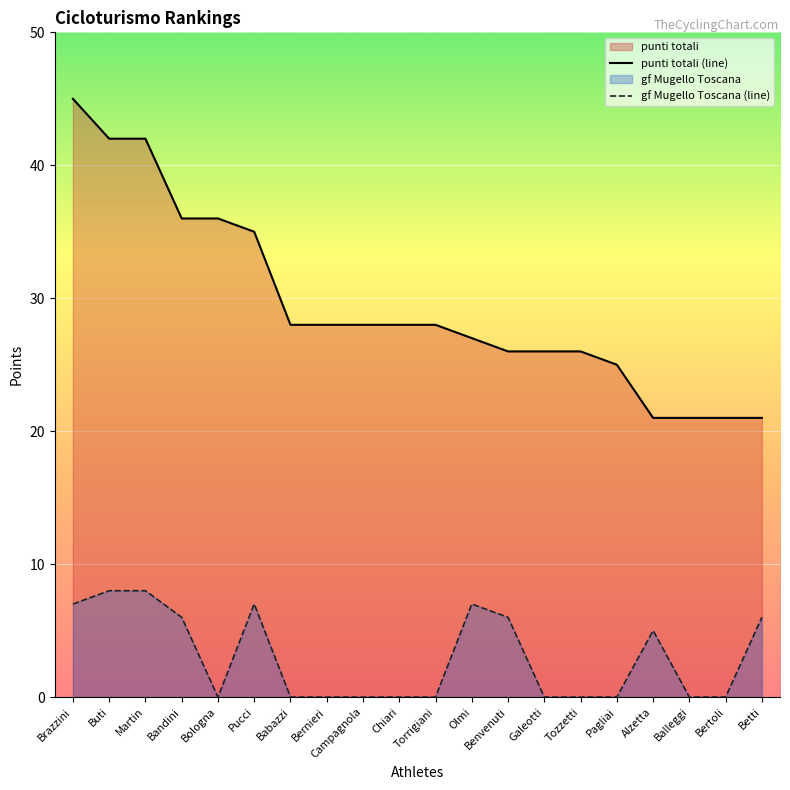

Which category has the lowest value in the punti totali (line) series?

Alzetta